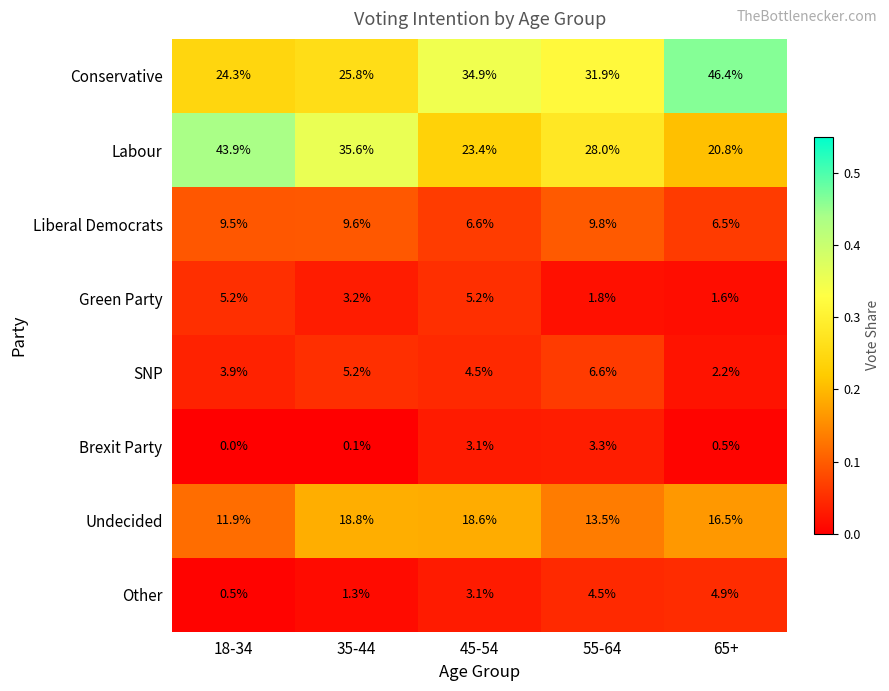

Is the value of Brexit Party at 35-44 greater than the value of Undecided at 65+?

No